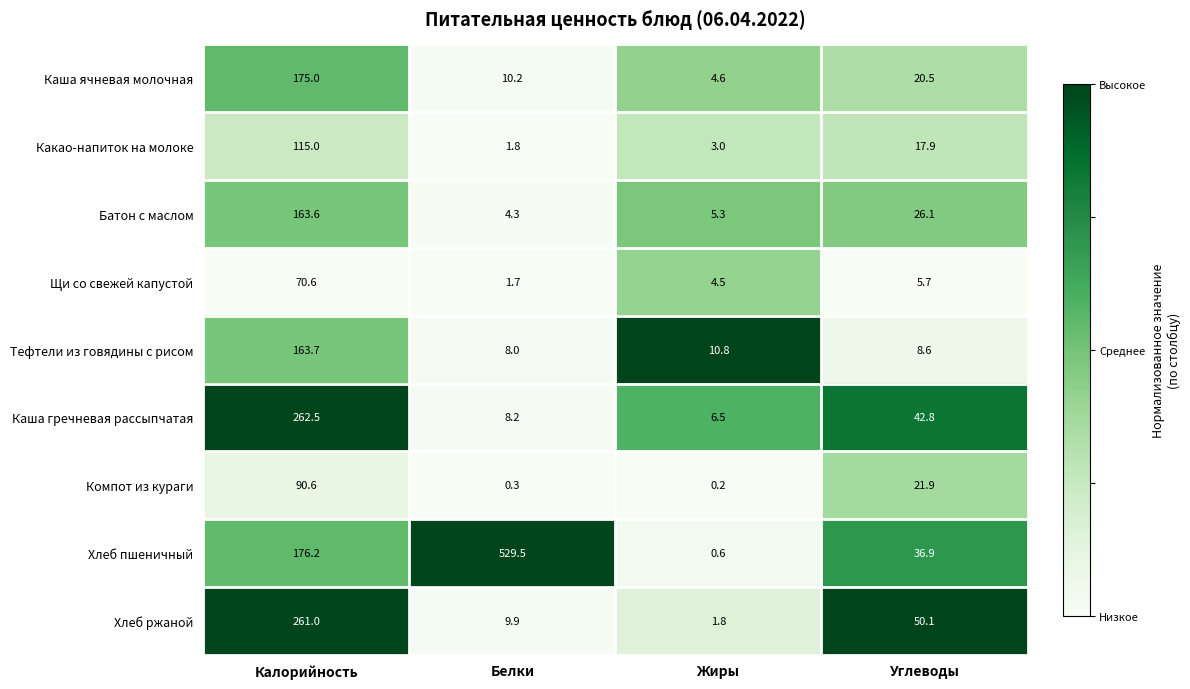

Which series has the largest range (max minus min)?

Хлеб пшеничный